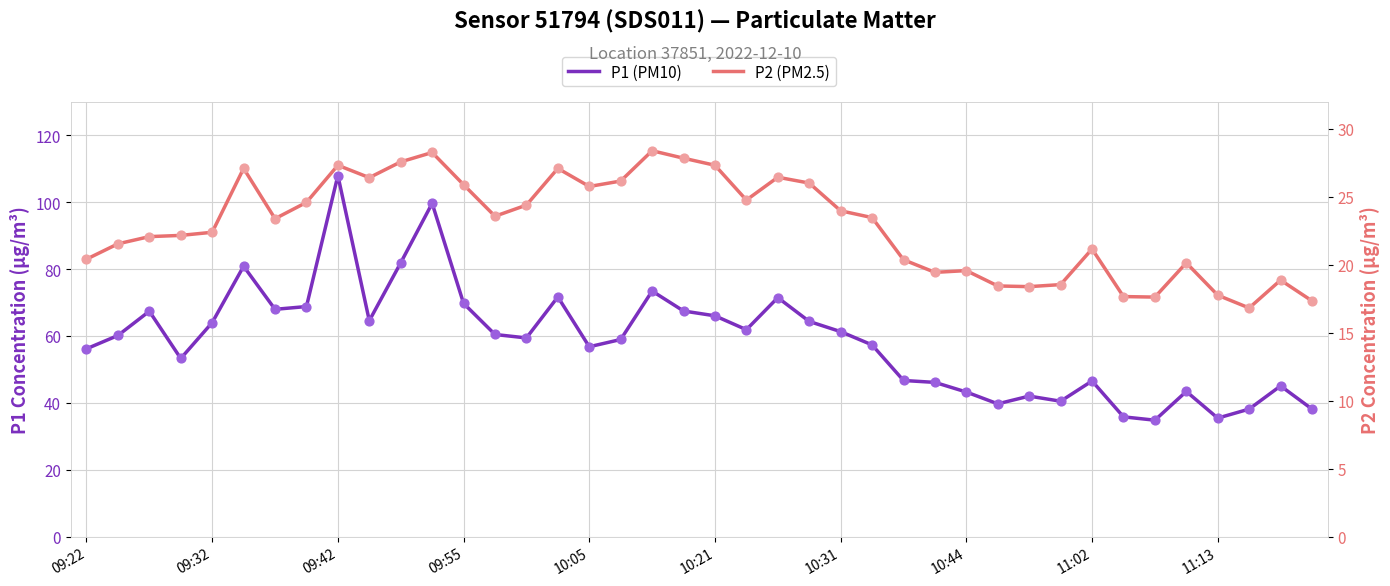

At how many categories does at least one series exceed 33?

40